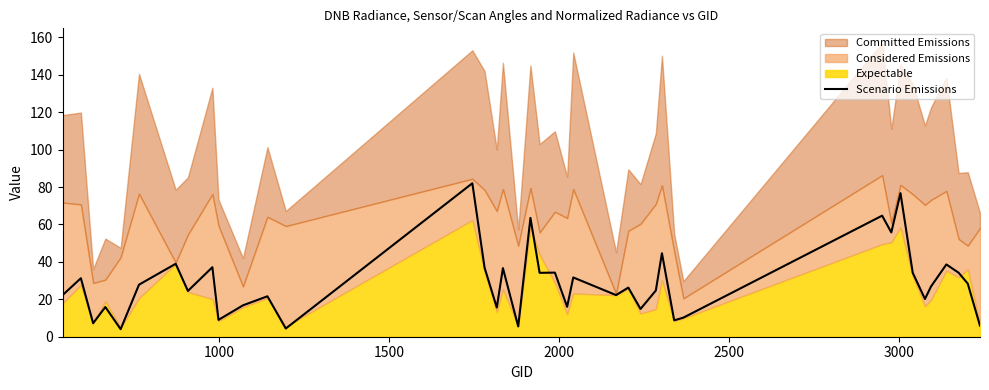

What is the lowest value of the Scenario Emissions series?

4.0